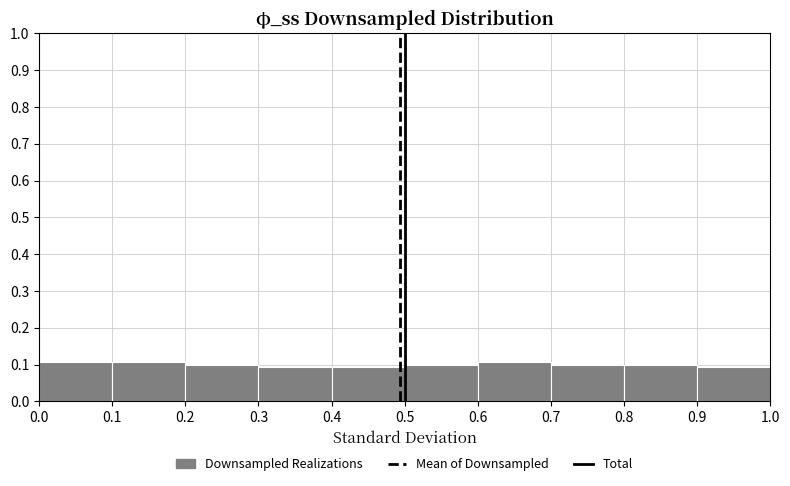

What is the height of the bar covering 0.0 to 0.1 on the x-axis? The values are not printed on the chart, so give them approximately, as read against the axis.

0.11